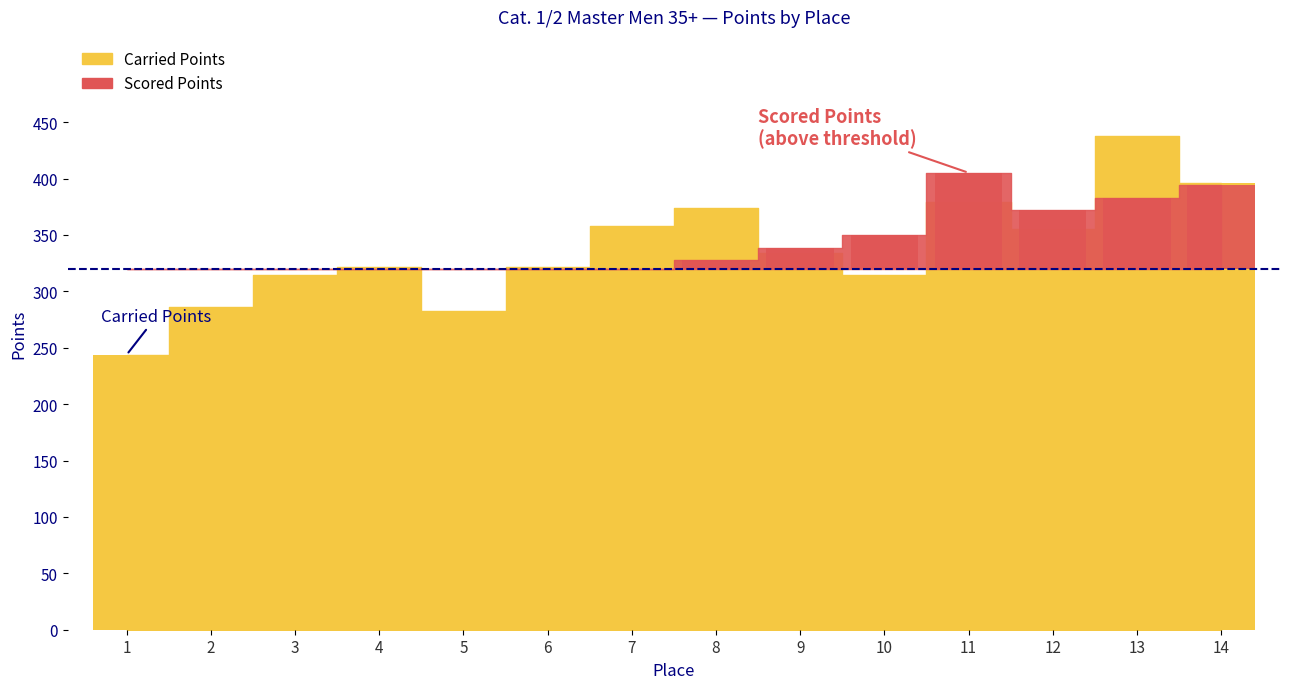

Reading right to left, list all the values displayed in this chart.

396.0	438.0	355.5	378.9	314.6	333.8	373.7	357.9	321.5	282.3	321.4	314.2	286.2	243.9